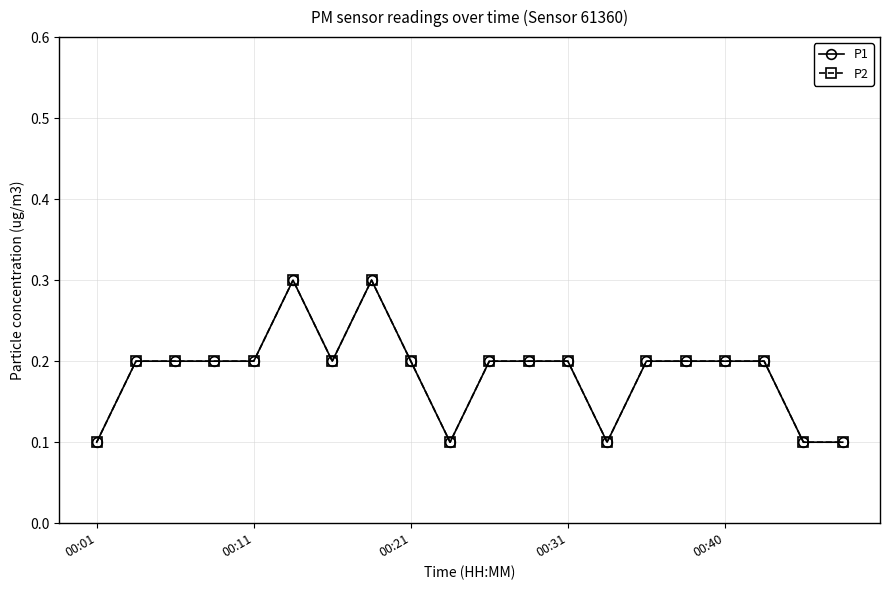

What is the greatest value displayed?

0.3